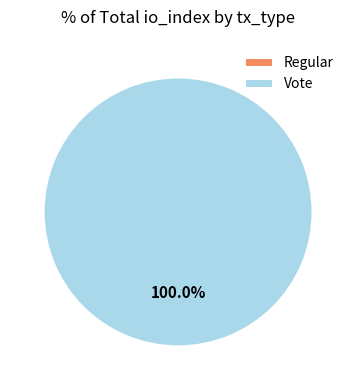

Count the number of slices in the pie.

2